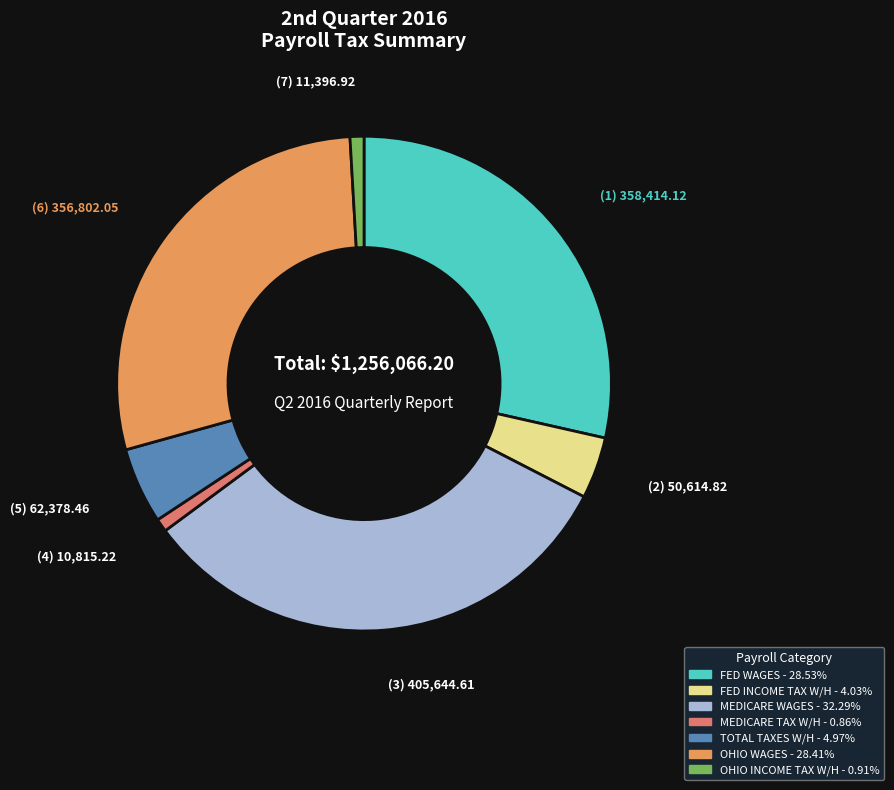

What is the largest slice in the pie chart?

MEDICARE WAGES